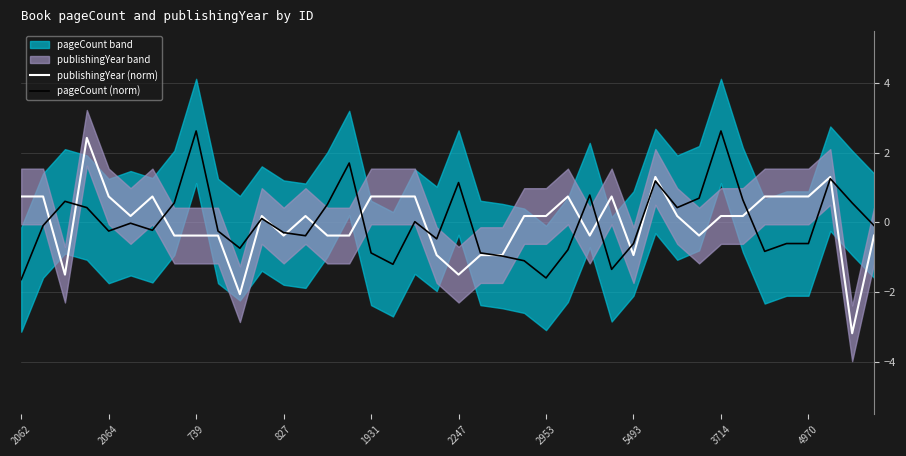

The pageCount (norm) series shows -0.9 at 1931. True or false?

True